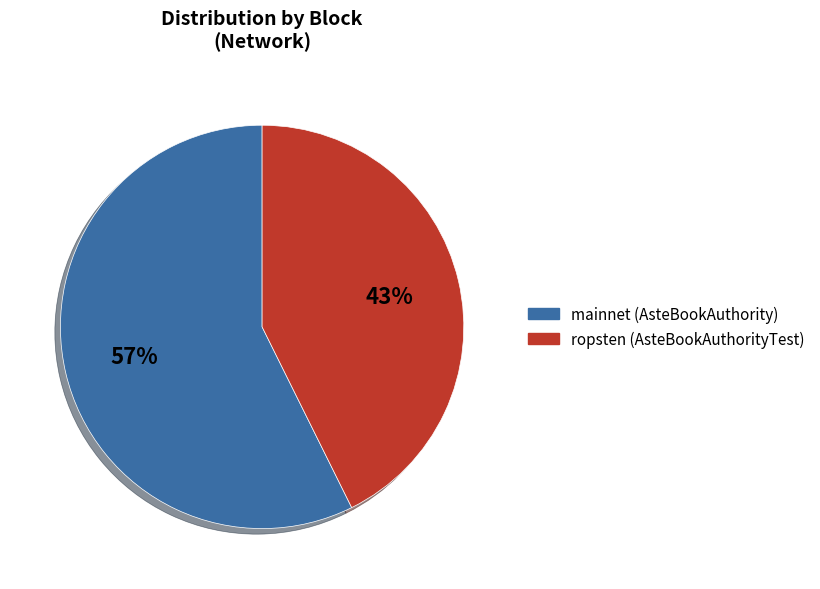

Is the sum of mainnet (AsteBookAuthority) and ropsten (AsteBookAuthorityTest) greater than half?

Yes